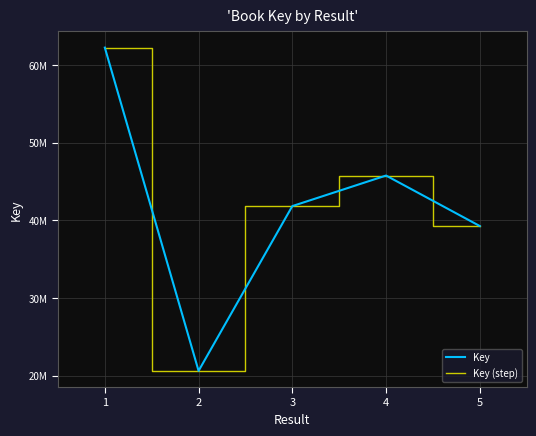

Which category has the highest value in the Key (step) series?

1